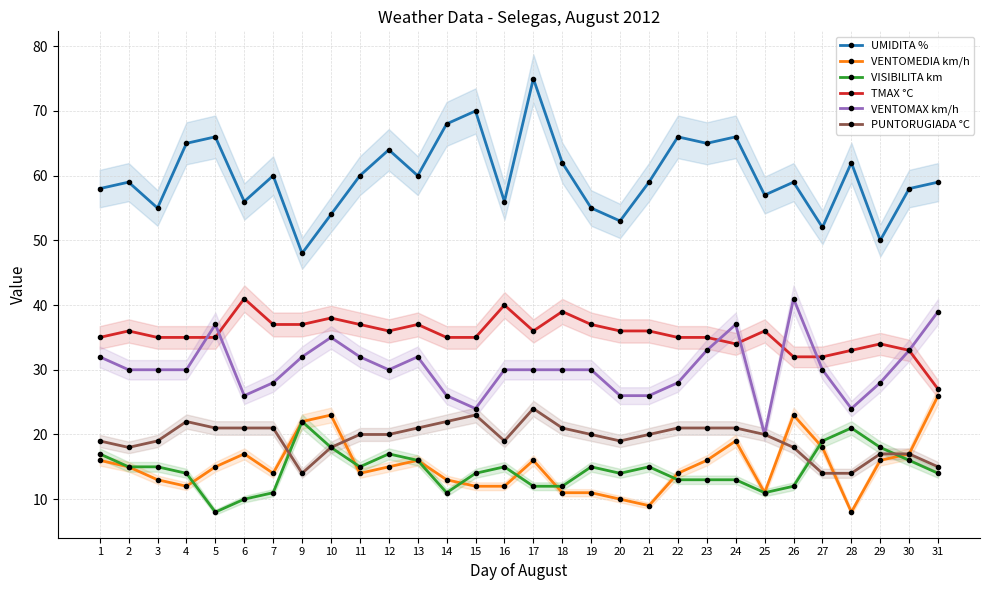

At which category does VENTOMEDIA km/h reach its first local valley?

4